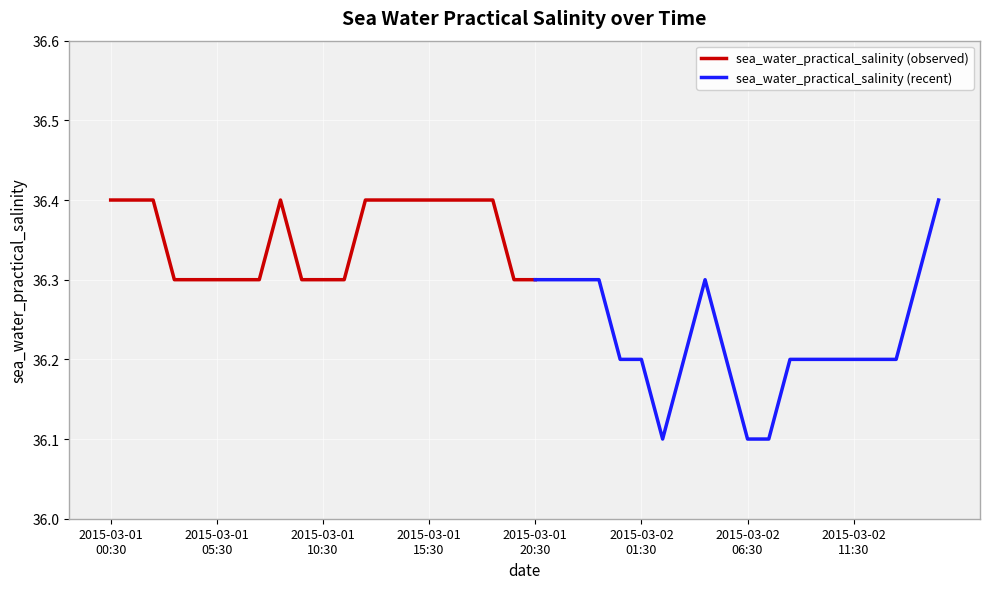

What position from the left is 2015-03-01T16:30?

17